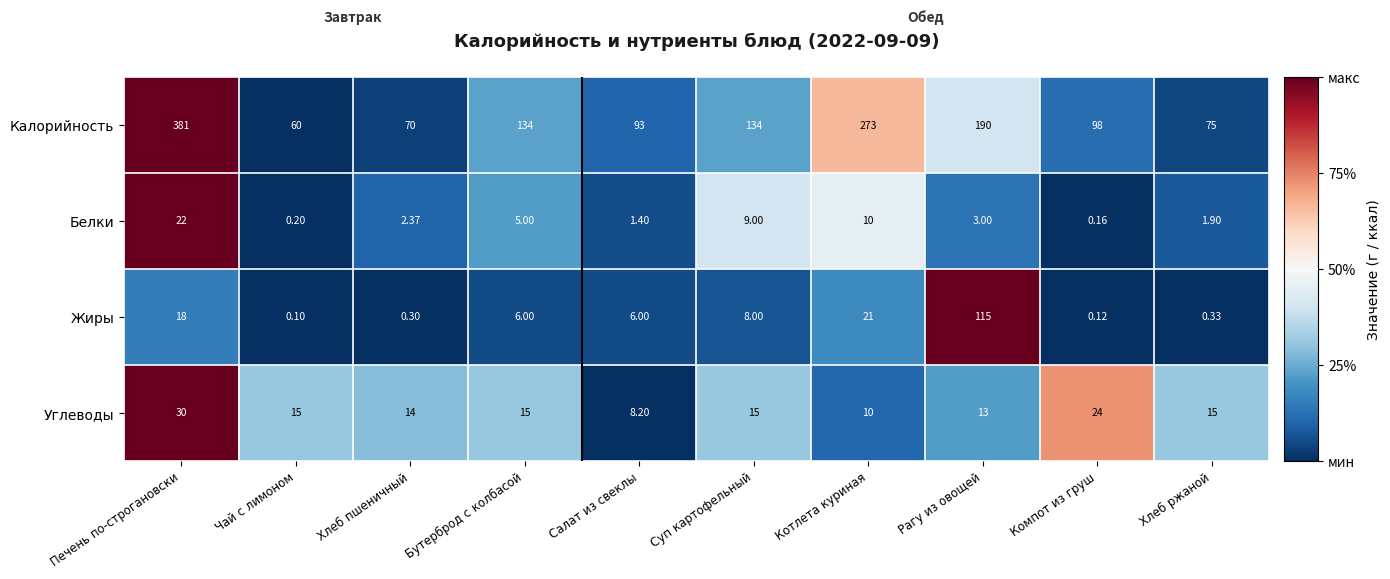

Which series changed the most between Бутерброд с колбасой and Хлеб ржаной?

Калорийность